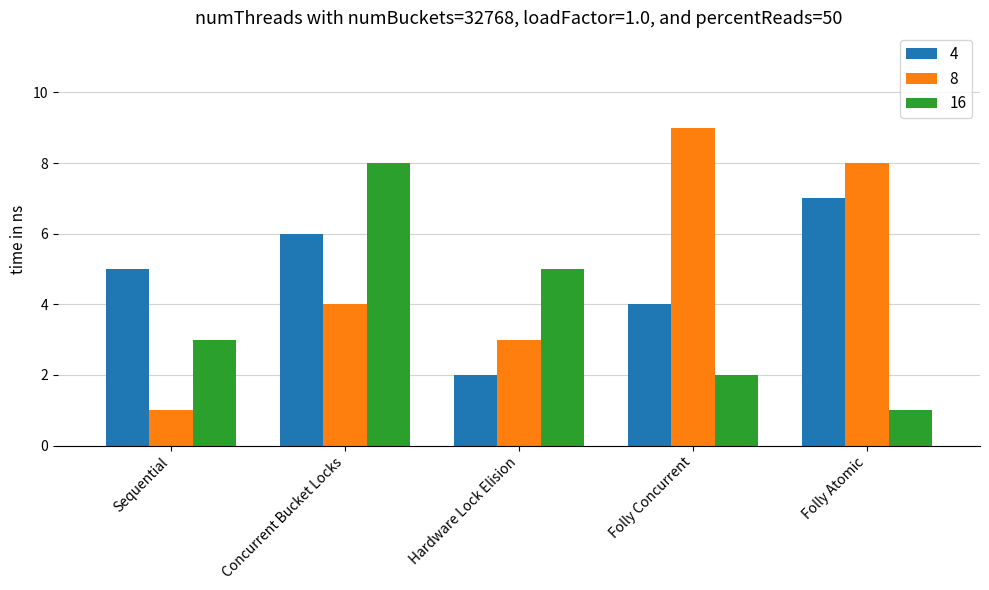

What is the difference between the maximum and minimum values in the 8 series?

8